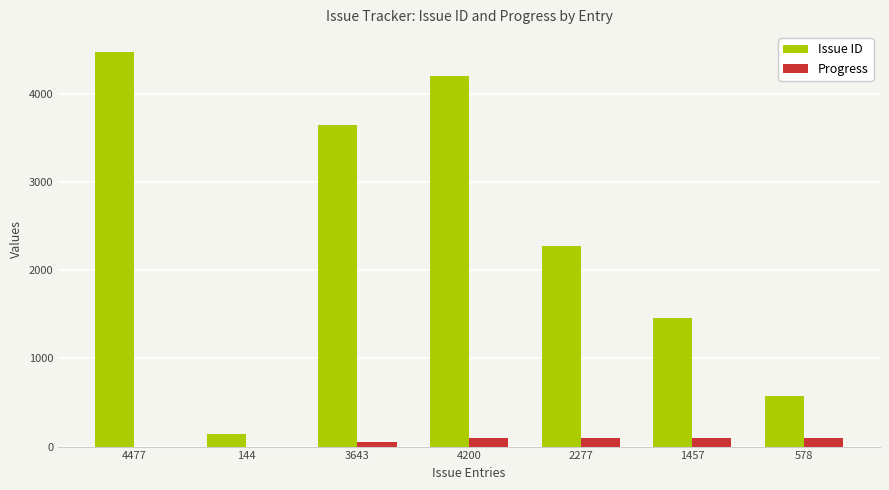

At which label is Issue ID closest to 2310?

2277